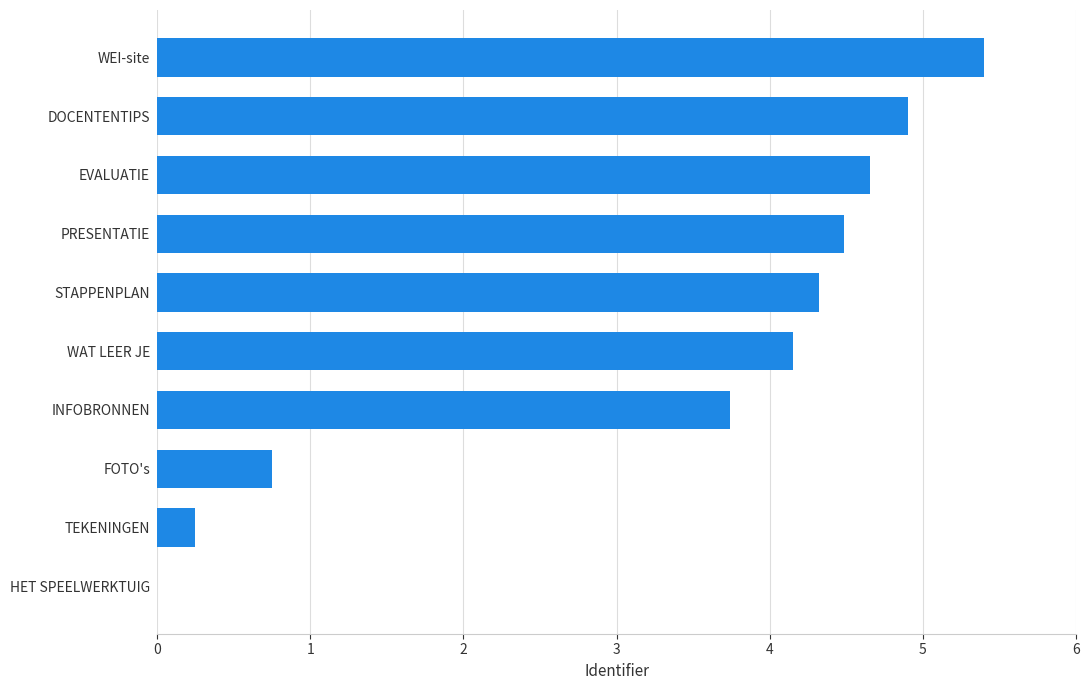

Reading top to bottom, transcribe all the data shown in this chart.

WEI-site=5.4	DOCENTENTIPS=4.9	EVALUATIE=4.7	PRESENTATIE=4.5	STAPPENPLAN=4.3	WAT LEER JE=4.2	INFOBRONNEN=3.7	FOTO's=0.7	TEKENINGEN=0.2	HET SPEELWERKTUIG=0.0